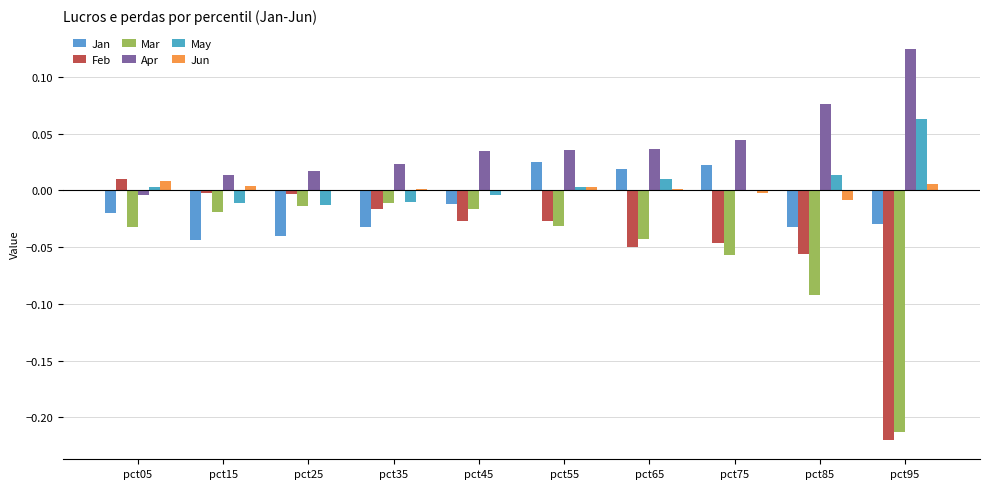

Are the bars grouped side by side (vs. stacked)?

Yes